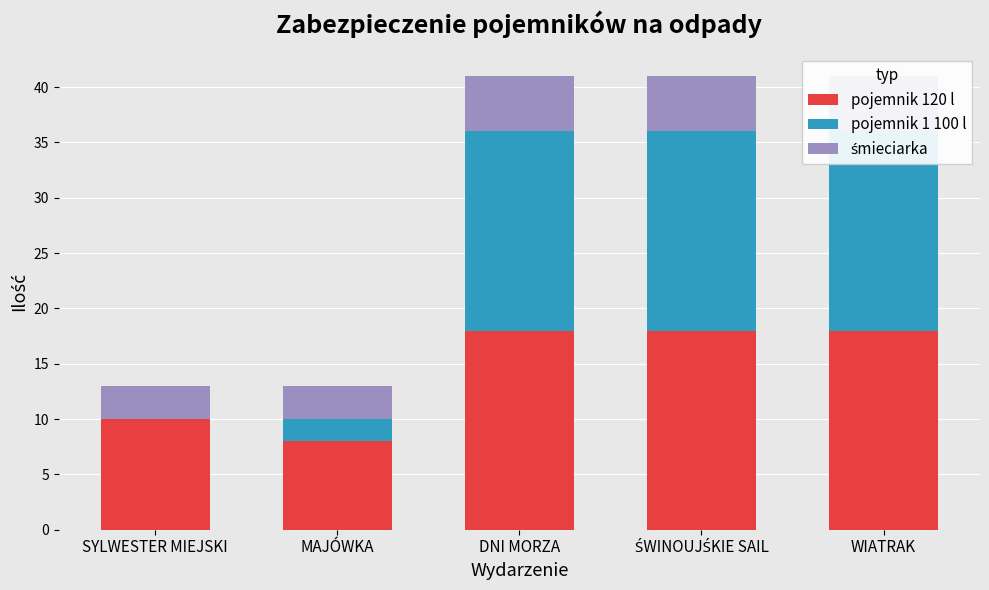

Reading right to left, what are all the values shown in this chart?

pojemnik 120 l: 18	18	18	8	10
pojemnik 1 100 l: 18	18	18	2	0
śmieciarka: 5	5	5	3	3